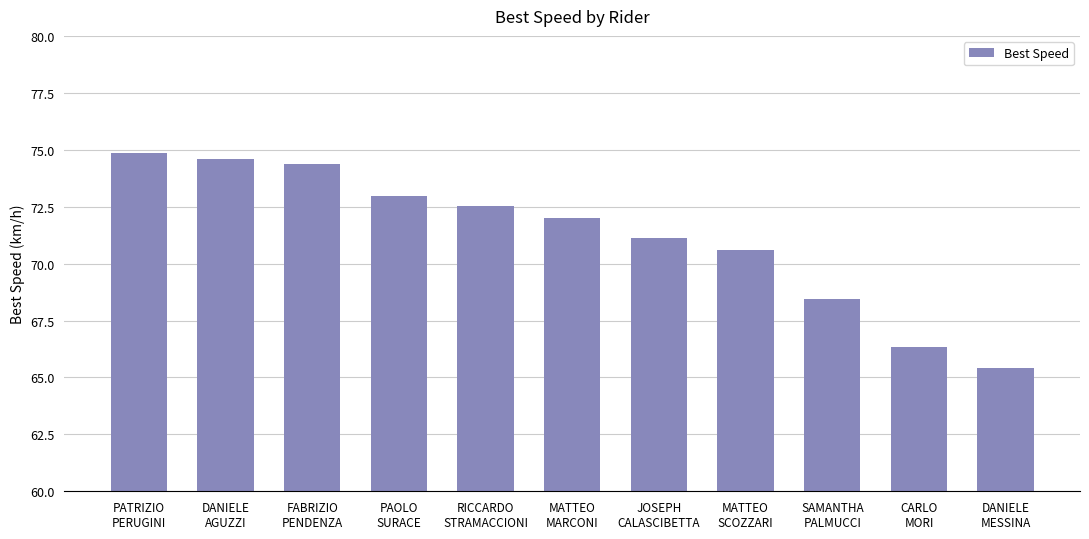

Rank the categories by value from lowest to highest.

DANIELE
MESSINA, CARLO
MORI, SAMANTHA
PALMUCCI, MATTEO
SCOZZARI, JOSEPH
CALASCIBETTA, MATTEO
MARCONI, RICCARDO
STRAMACCIONI, PAOLO
SURACE, FABRIZIO
PENDENZA, DANIELE
AGUZZI, PATRIZIO
PERUGINI